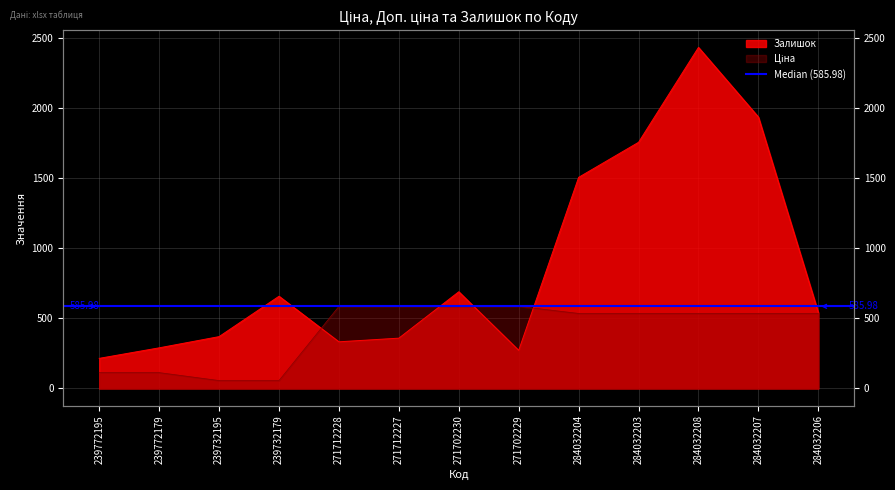

At 239772195, list the series in order from largest to smallest.

Залишок, Ціна